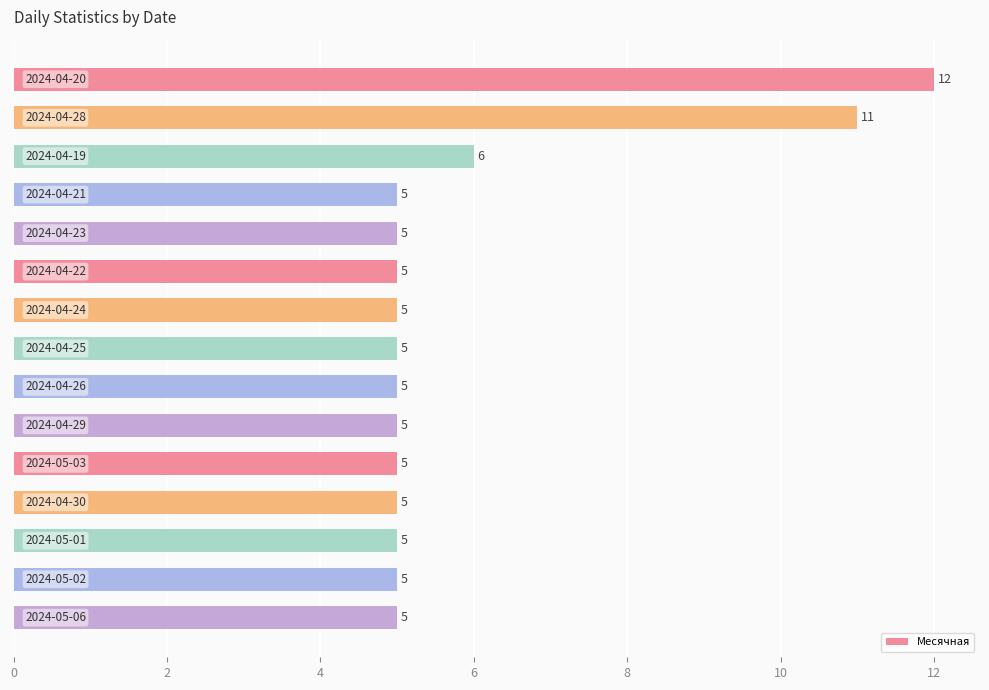

Count the values in the range 5 to 6.

13